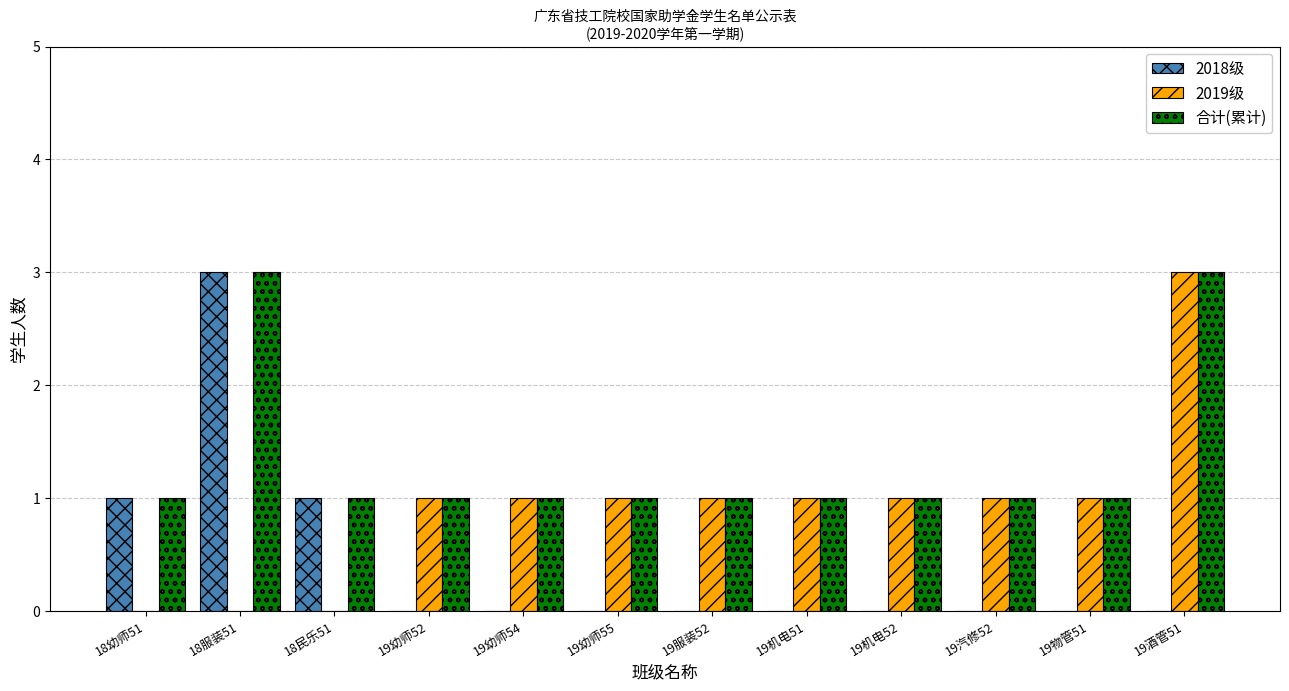

The value of 2018级 at 19机电51 is 0. True or false?

True